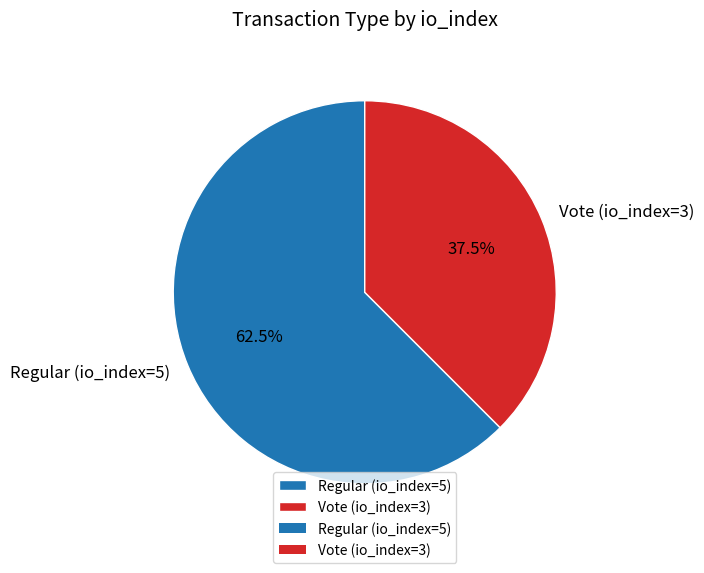

Rank the categories by value from highest to lowest.

Regular (io_index=5), Vote (io_index=3)